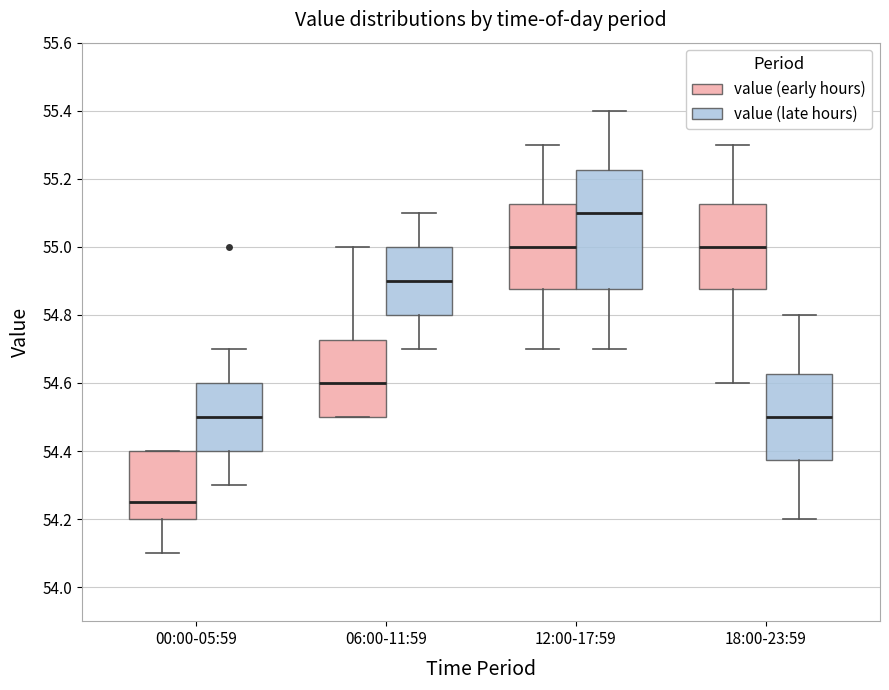

Which box is the tallest, from its lower edge to its upper edge?

12:00-17:59 (value (late hours))